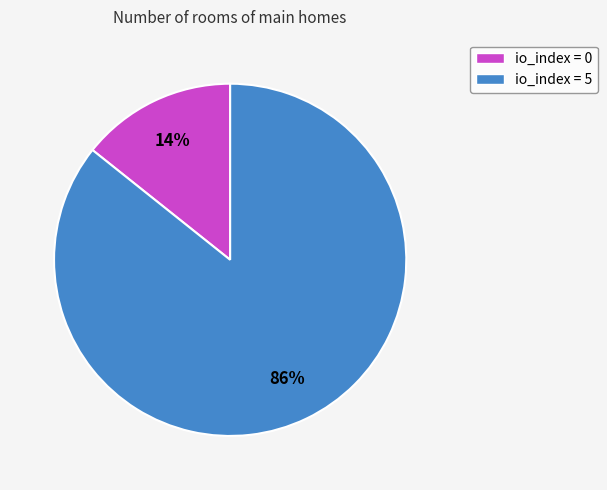

What is the majority slice?

io_index = 5